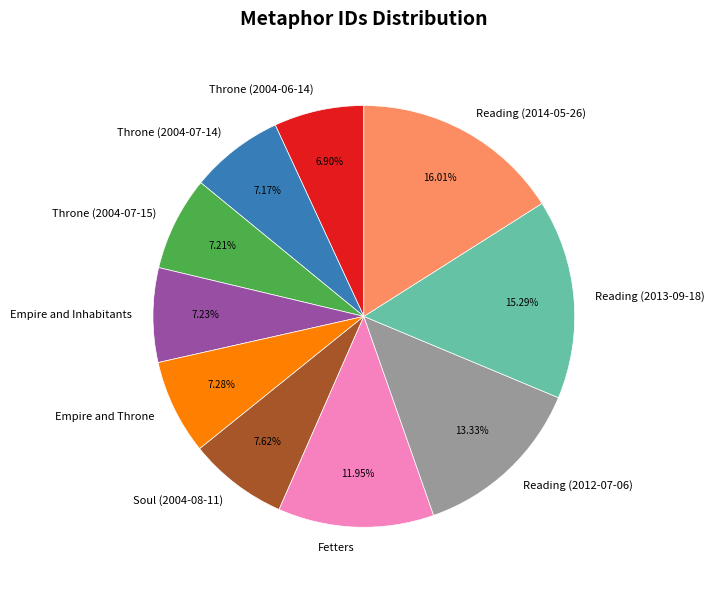

Count the number of slices in the pie.

10